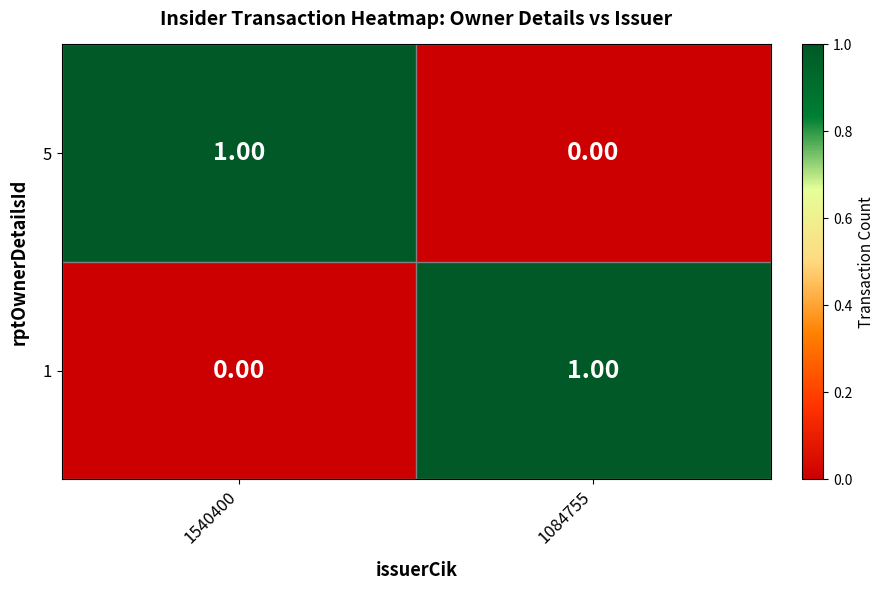

What is the difference between the highest and lowest values at 1084755?

1